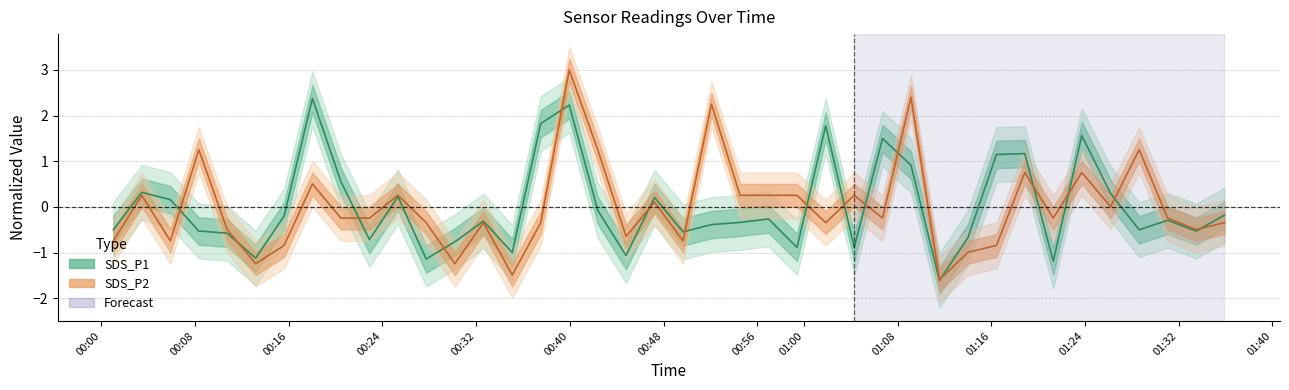

How many intersections are there between SDS_P2 and SDS_P1?

16